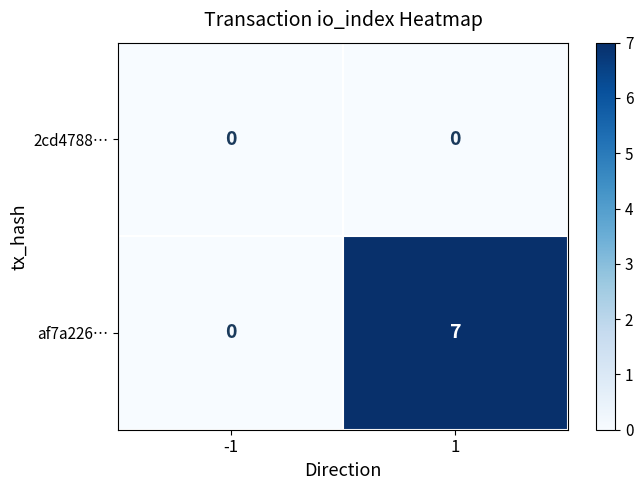

Rank the series by their average value, from lowest to highest.

2cd4788…, af7a226…